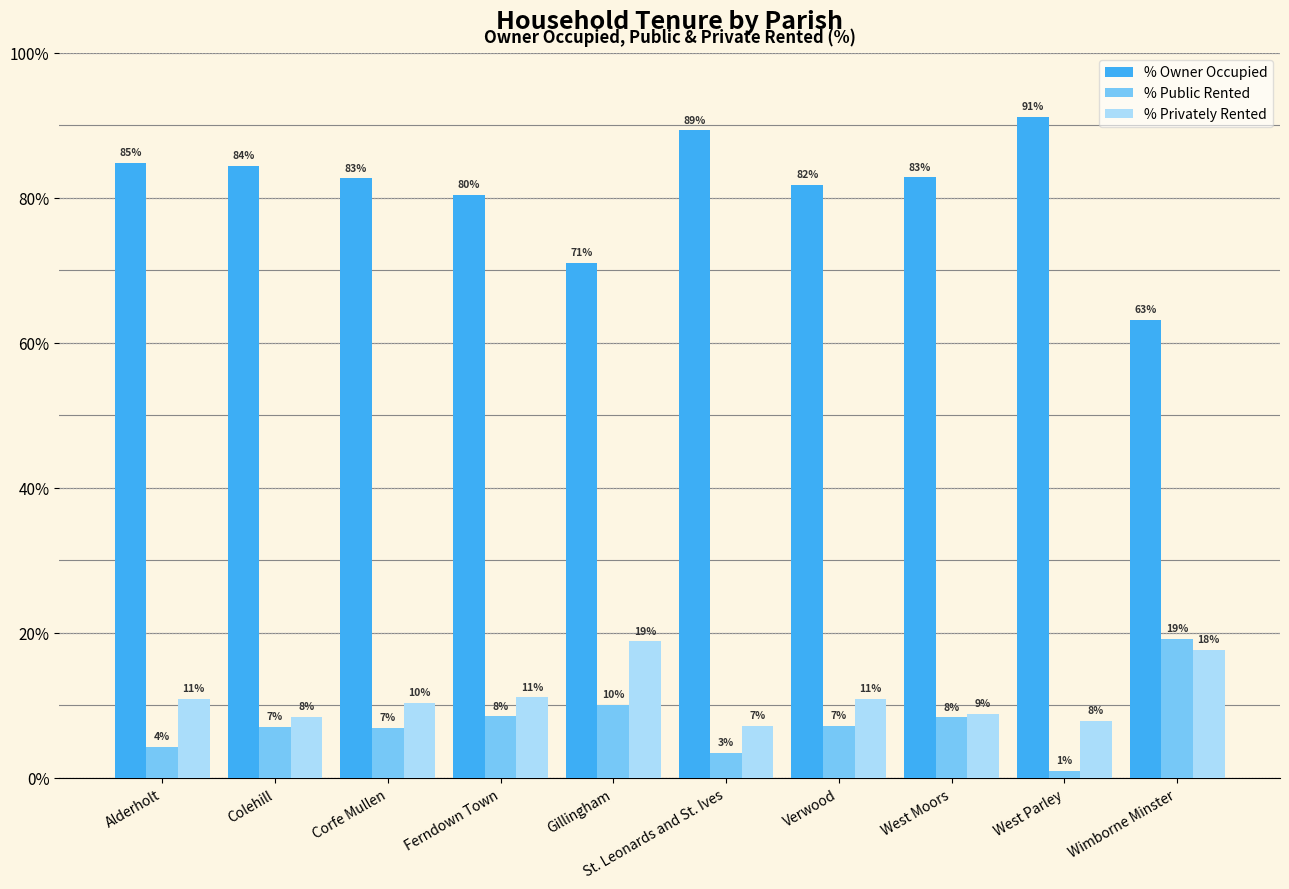

At how many categories does at least one series exceed 65?

9